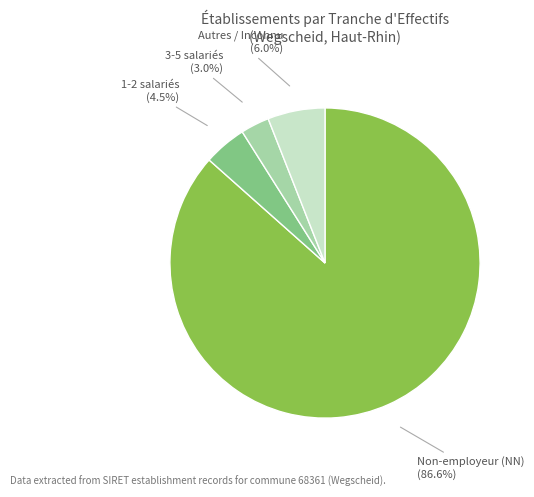

How many slices are in this pie chart?

4